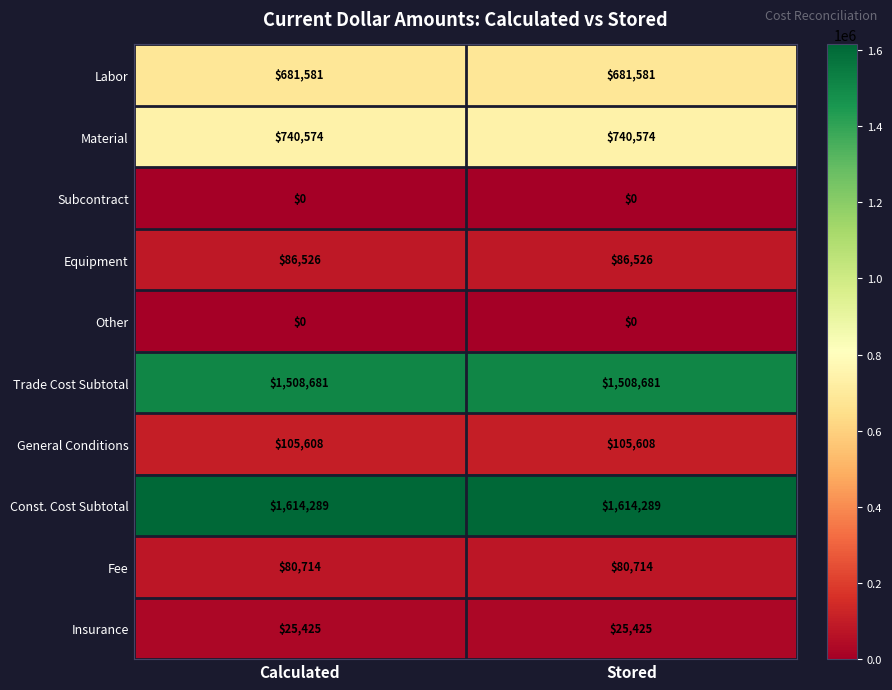

What is the sum of all Trade Cost Subtotal values?

3017362